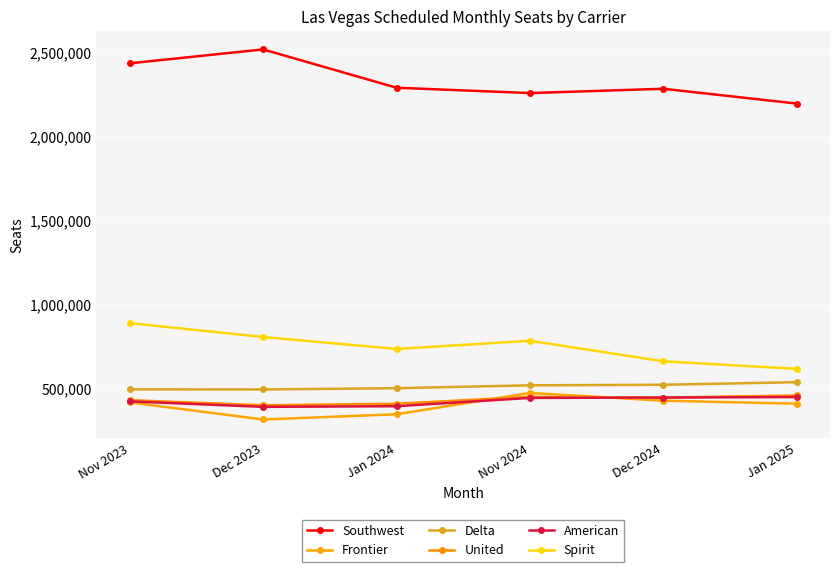

True or false: Frontier and Southwest cross at least once.

False